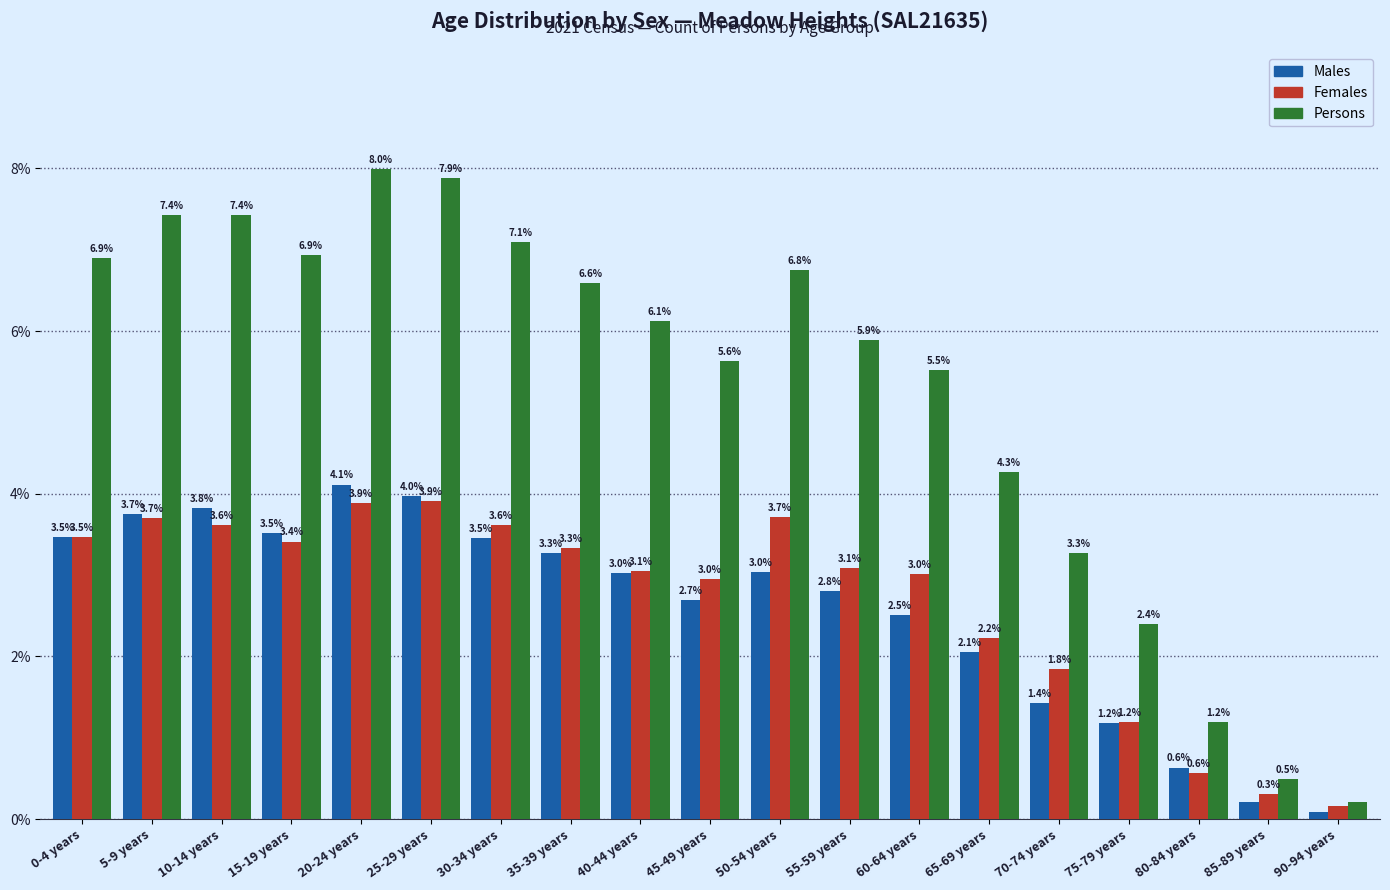

What are all the series names shown in the legend?

Males, Females, Persons